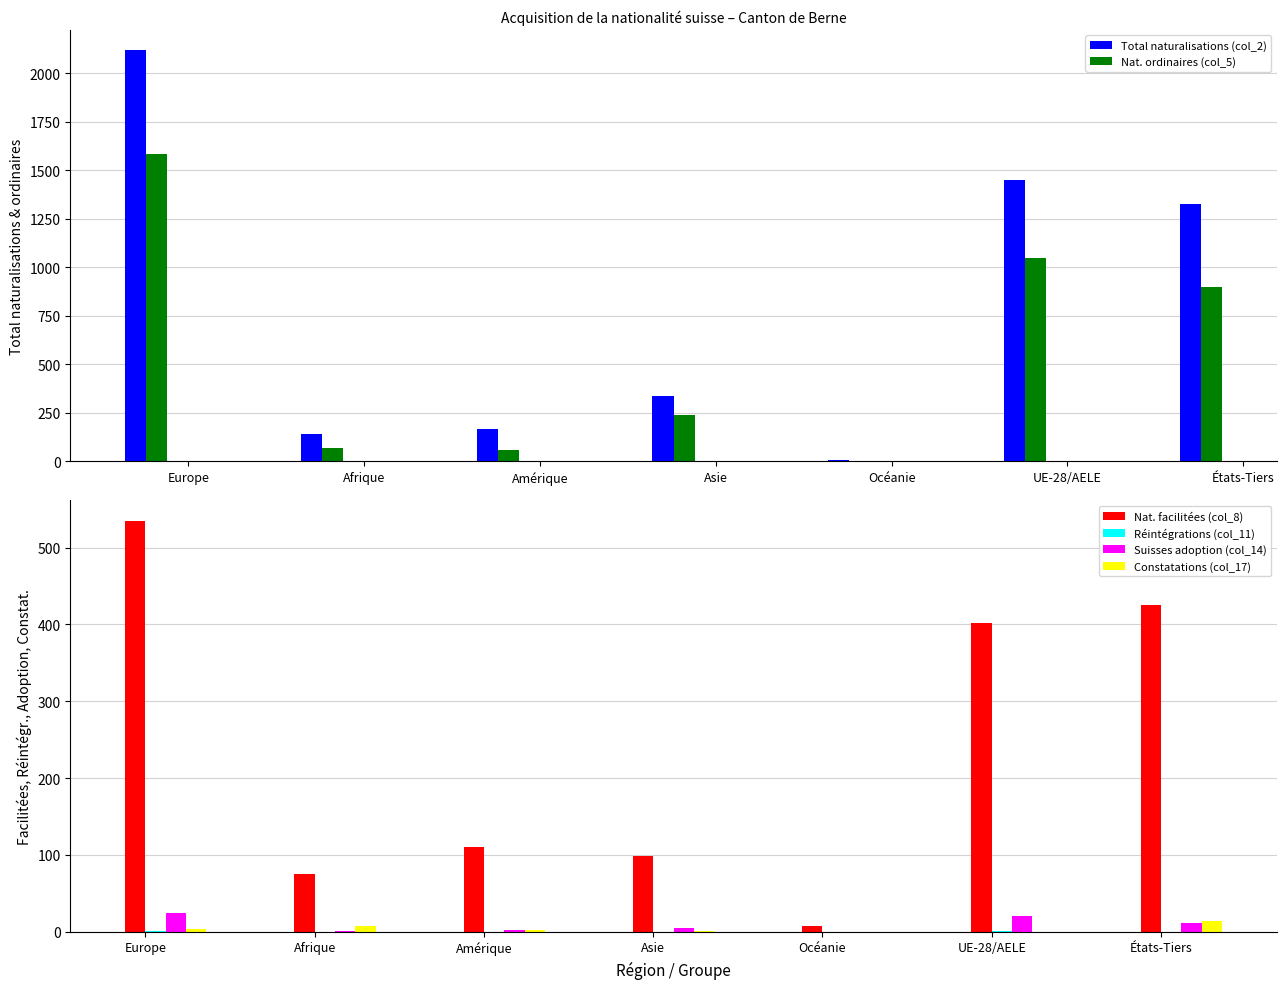

The value of Constatations (col_17) at Europe is 1. True or false?

False